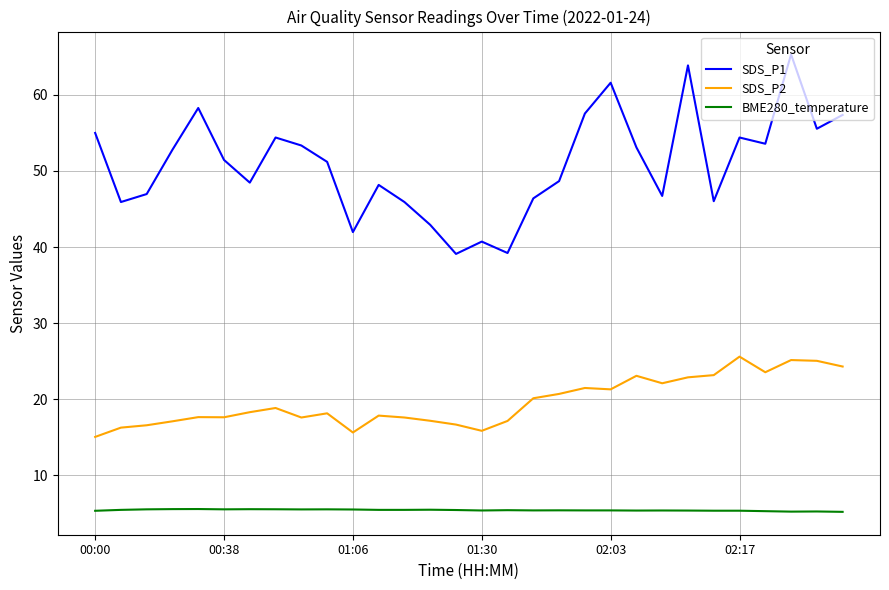

True or false: BME280_temperature and SDS_P1 intersect in this chart.

False